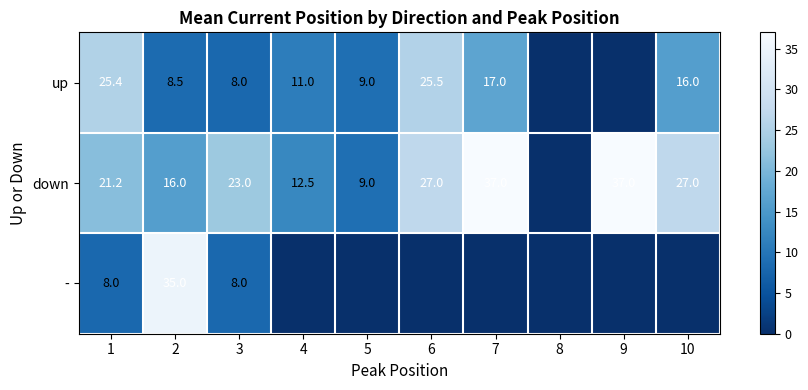

Is the value of down at 5 greater than the value of - at 1?

Yes